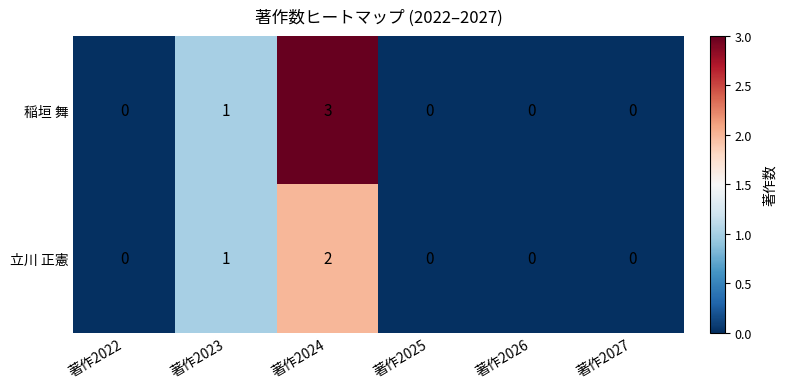

Reading left to right, extract all data points from this chart.

稲垣 舞: 0	1	3	0	0	0
立川 正憲: 0	1	2	0	0	0